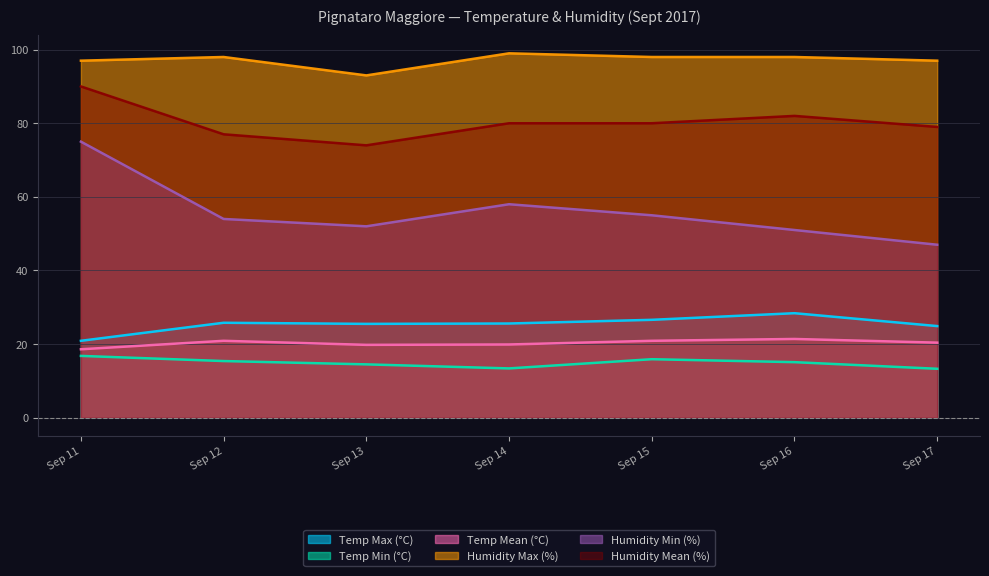

How many interior local valleys does the Temp Max (°C) series have?

1